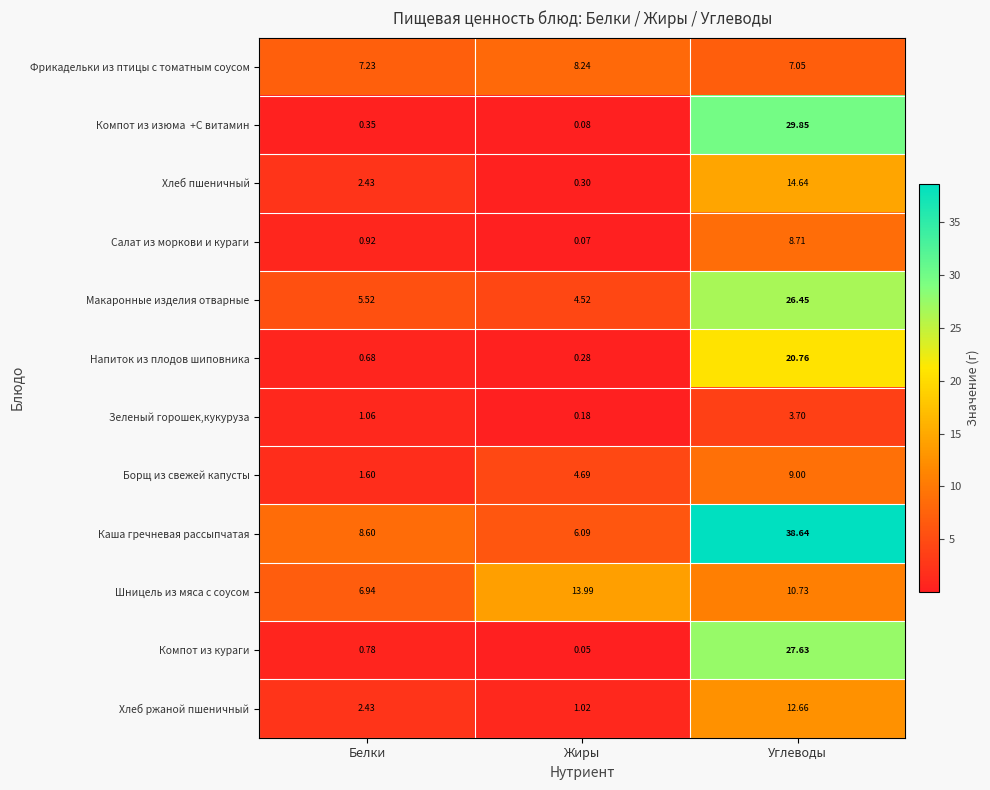

Which category has the highest value across all series?

Углеводы